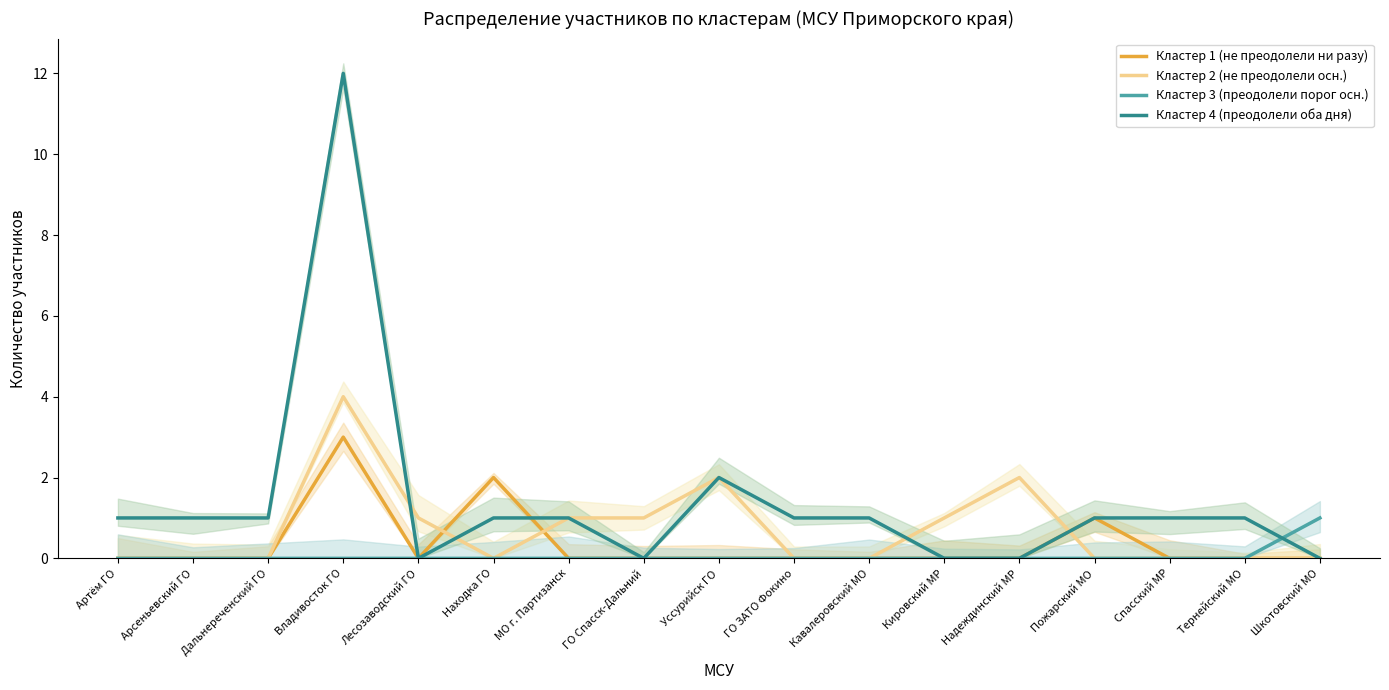

True or false: Кластер 2 (не преодолели осн.) and Кластер 3 (преодолели порог осн.) intersect in this chart.

False